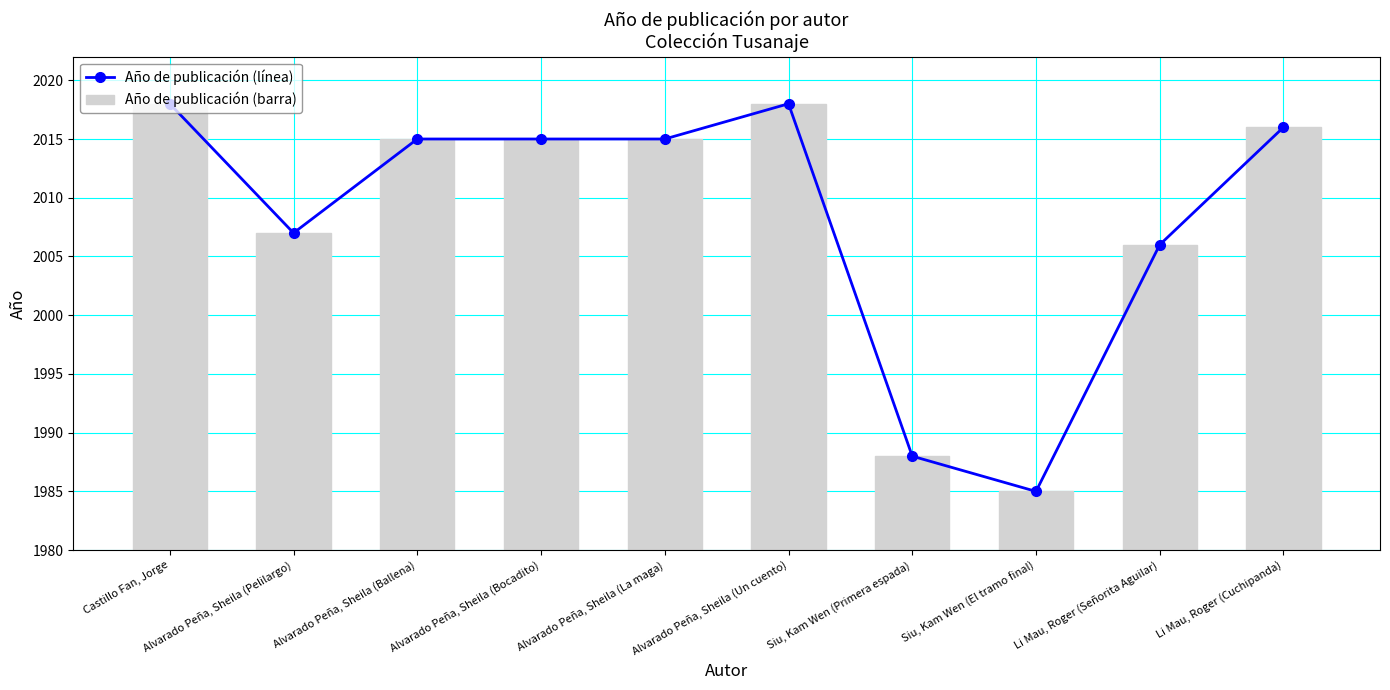

Reading left to right, transcribe all the data shown in this chart.

Año de publicación (línea): 2018	2007	2015	2015	2015	2018	1988	1985	2006	2016
Año de publicación (barra): 2018	2007	2015	2015	2015	2018	1988	1985	2006	2016